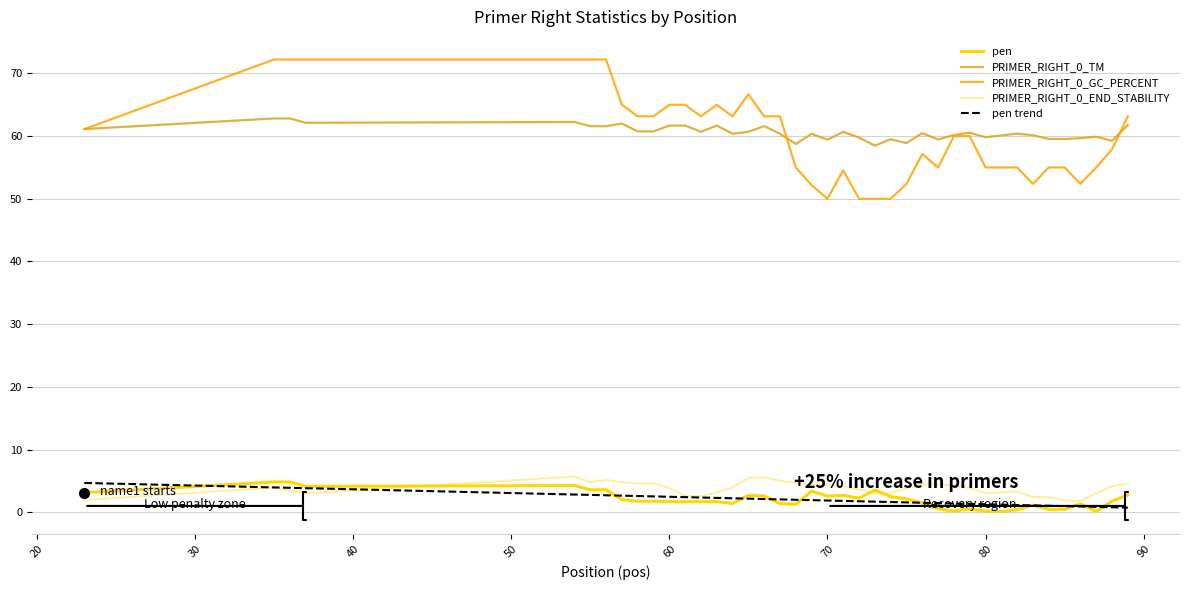

True or false: pen and PRIMER_RIGHT_0_TM intersect in this chart.

False